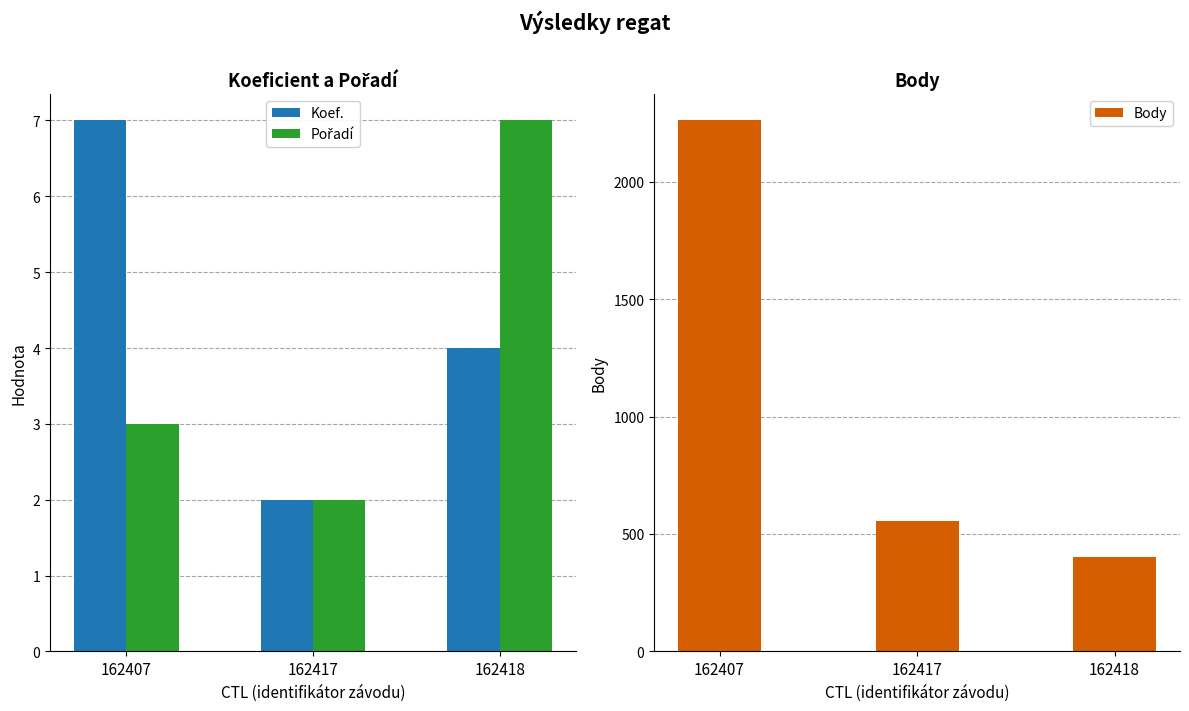

What are all the series names shown in the legend?

Koef., Pořadí, Body